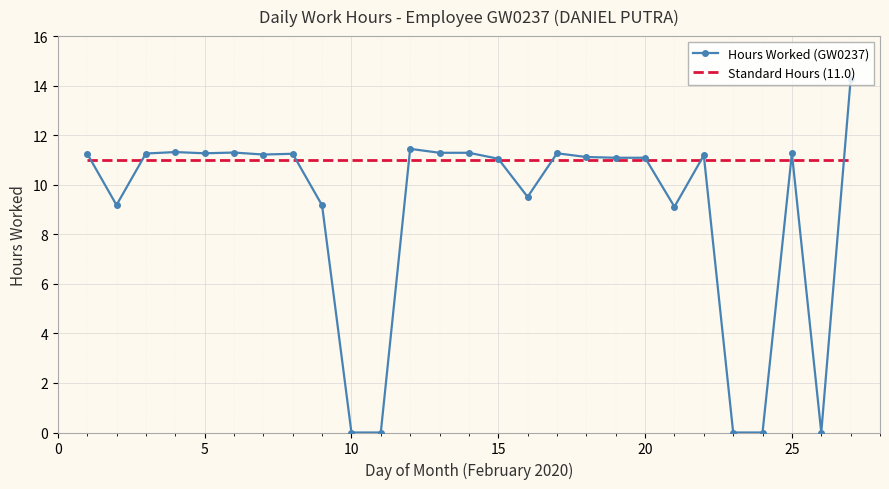

Which series has the largest range (max minus min)?

Hours Worked (GW0237)